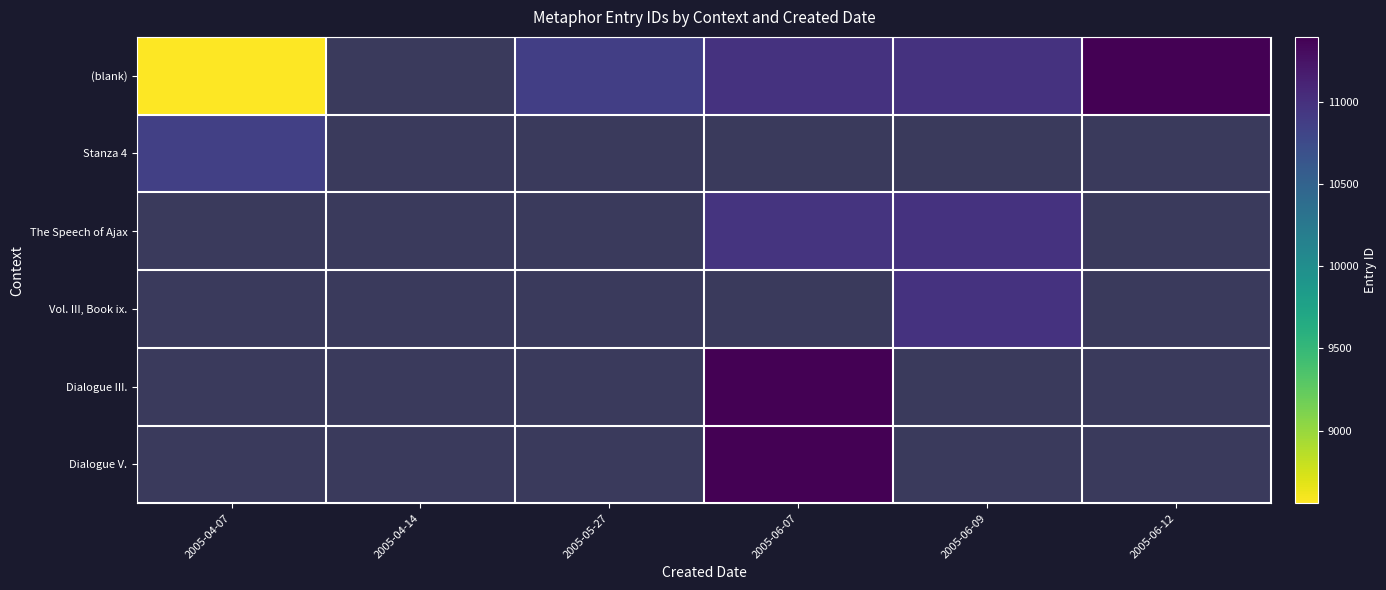

At which label does (blank) first exceed 10974?

2005-06-09